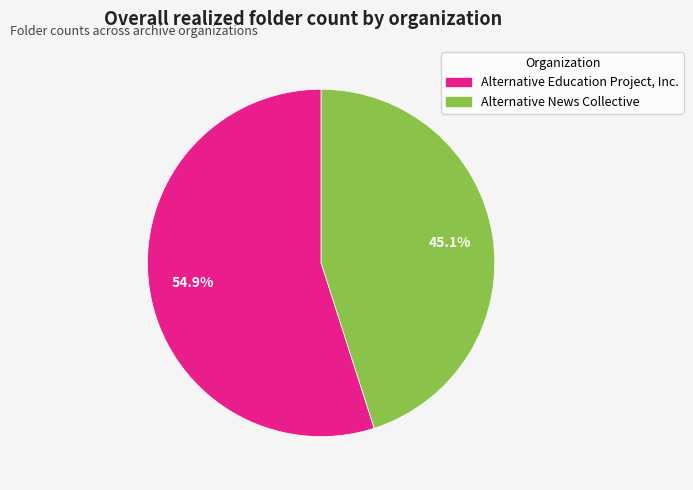

What is the total percentage of Alternative Education Project, Inc. and Alternative News Collective?

100.0%